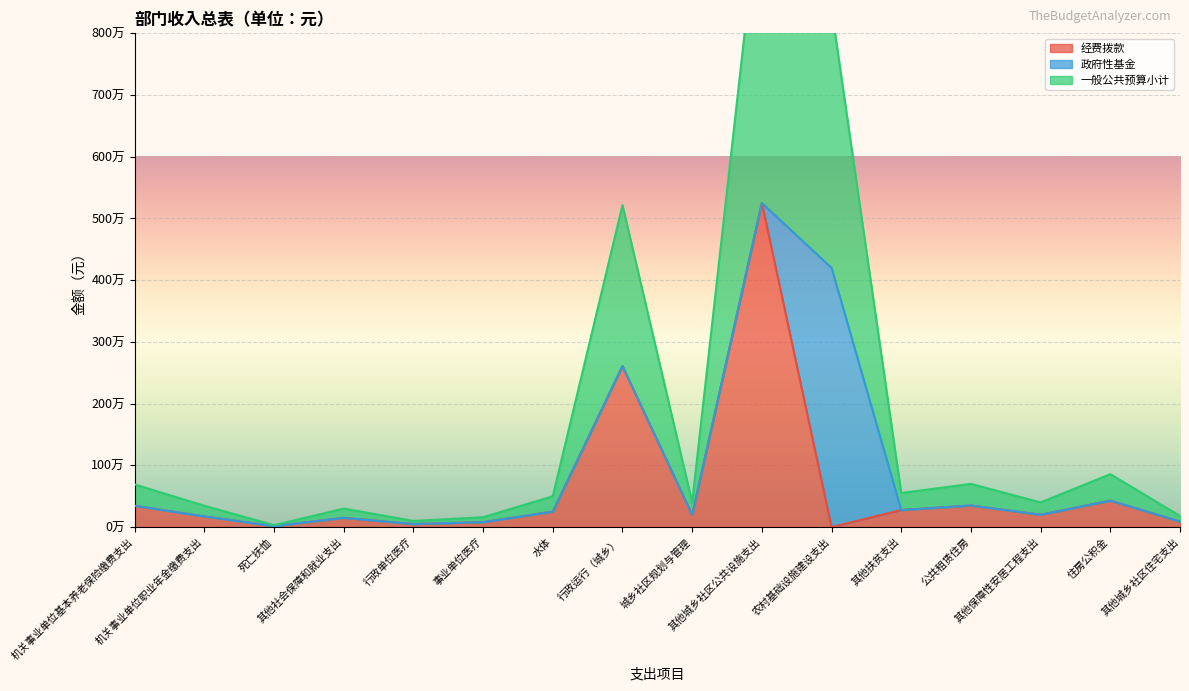

The value of 经费拨款 at 公共租赁住房 is 530969. True or false?

False